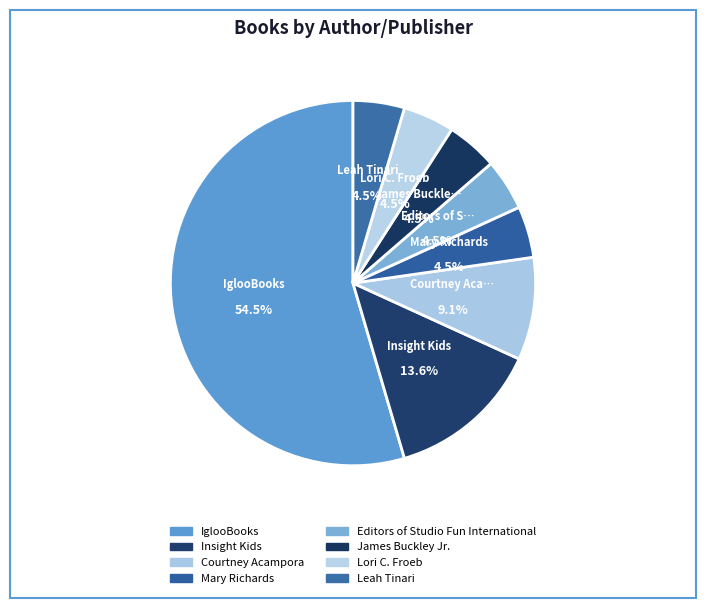

To the nearest percent, what is the average slice percentage?

12%